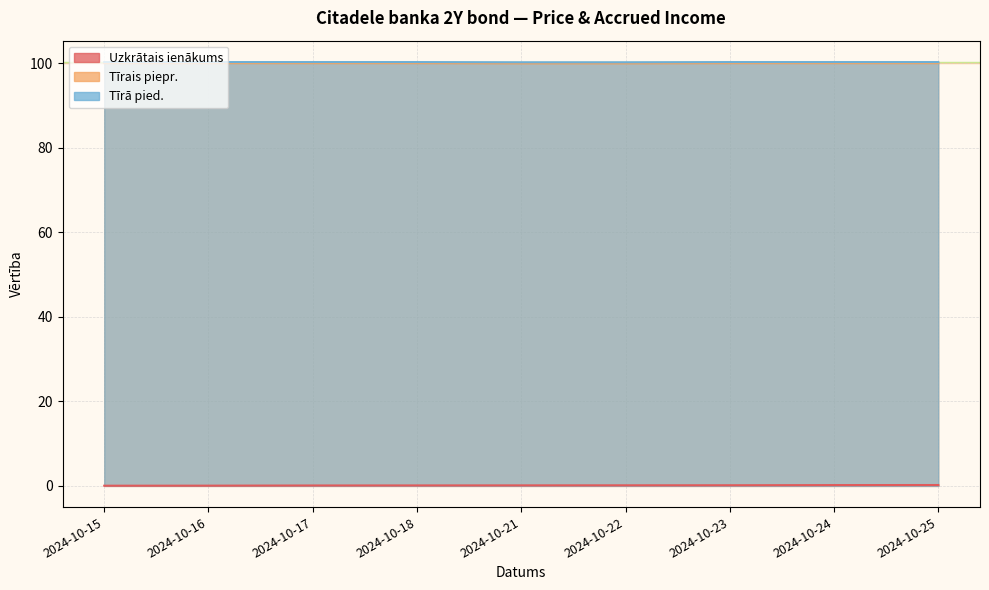

True or false: Uzkrātais ienākums has a value of 0.2 at 2024-10-17.

False